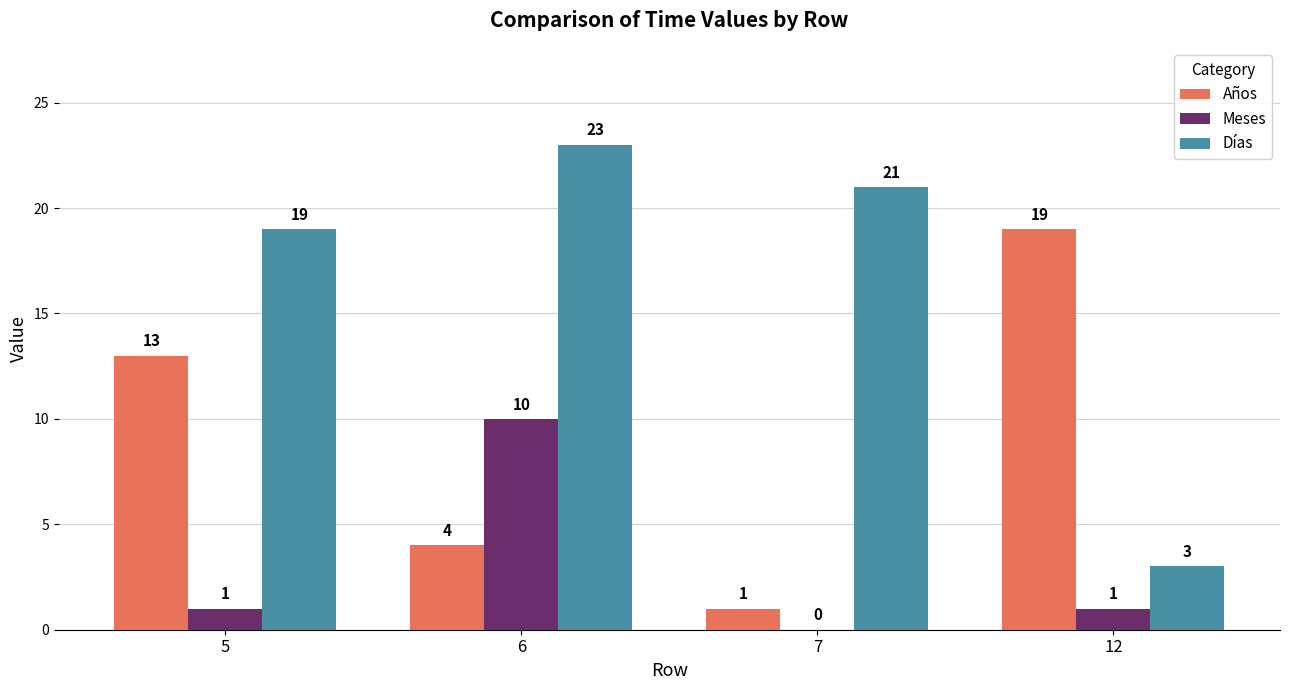

Reading left to right, transcribe all the data shown in this chart.

Años: 5=13	6=4	7=1	12=19
Meses: 5=1	6=10	7=0	12=1
Días: 5=19	6=23	7=21	12=3